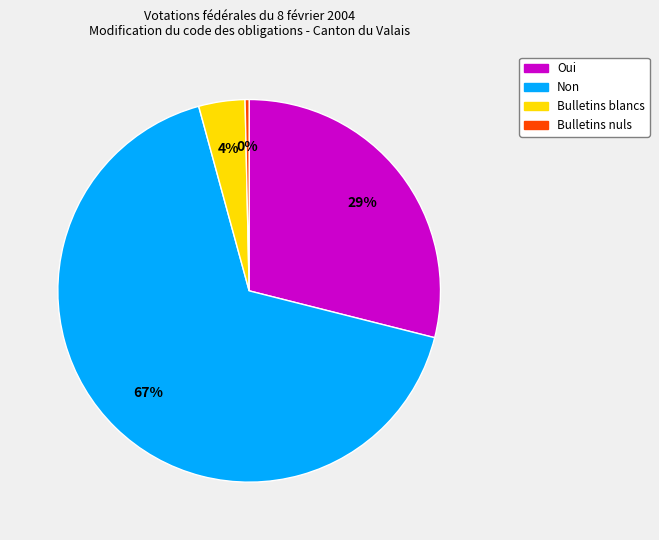

Do Non and Oui together represent more than half of the pie?

Yes